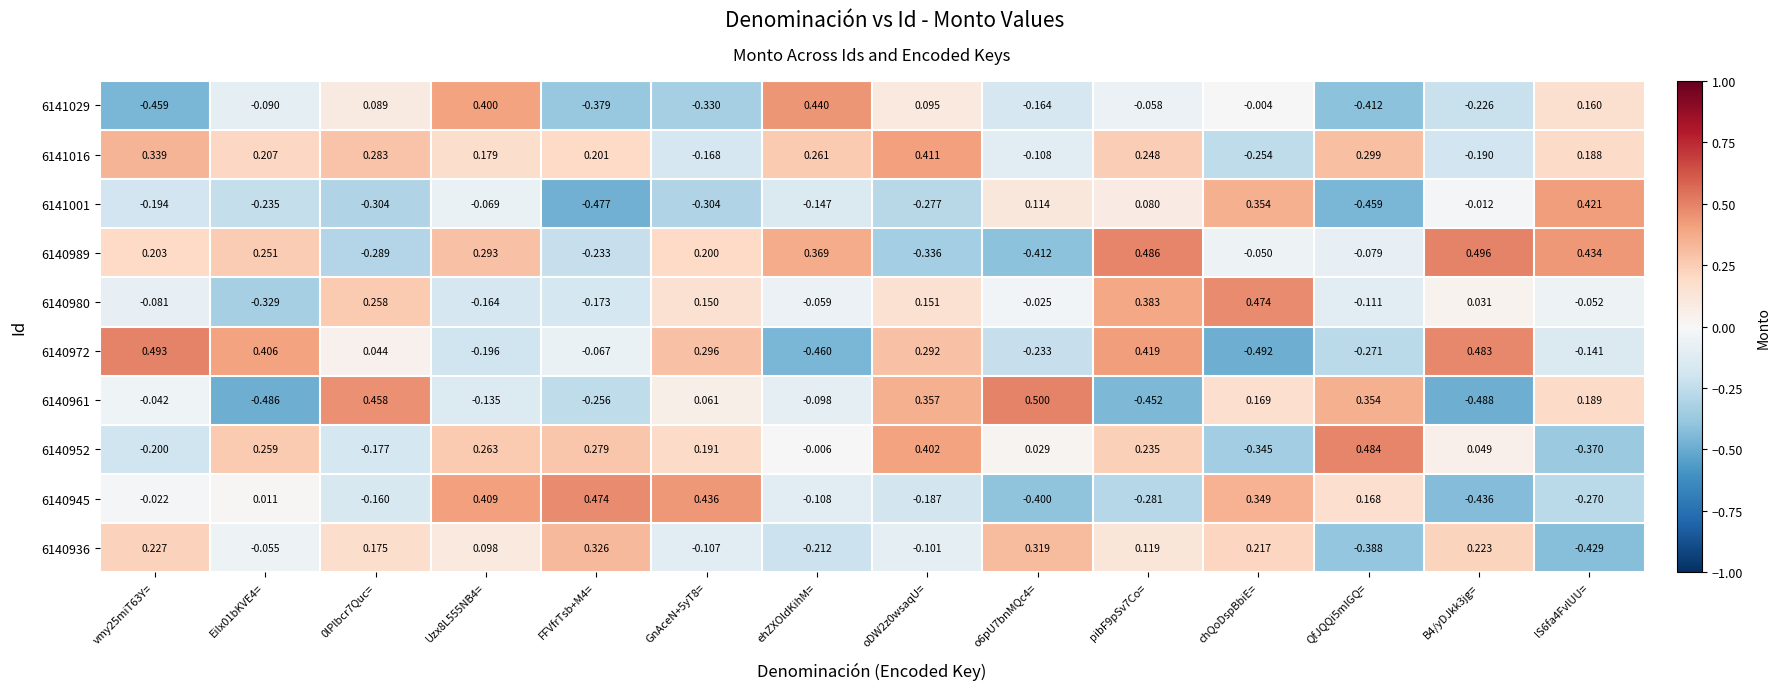

At which category does the chart reach its minimum across all series?

chQoDspBbiE=